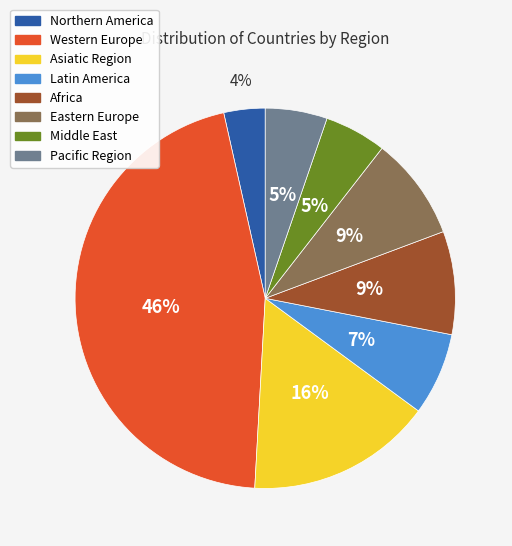

Is there any slice that represents more than half of the pie?

No